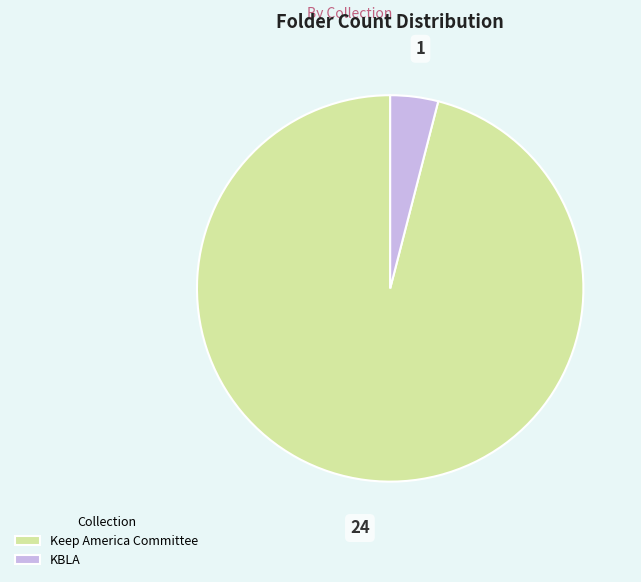

Is the sum of Keep America Committee and KBLA greater than half?

Yes